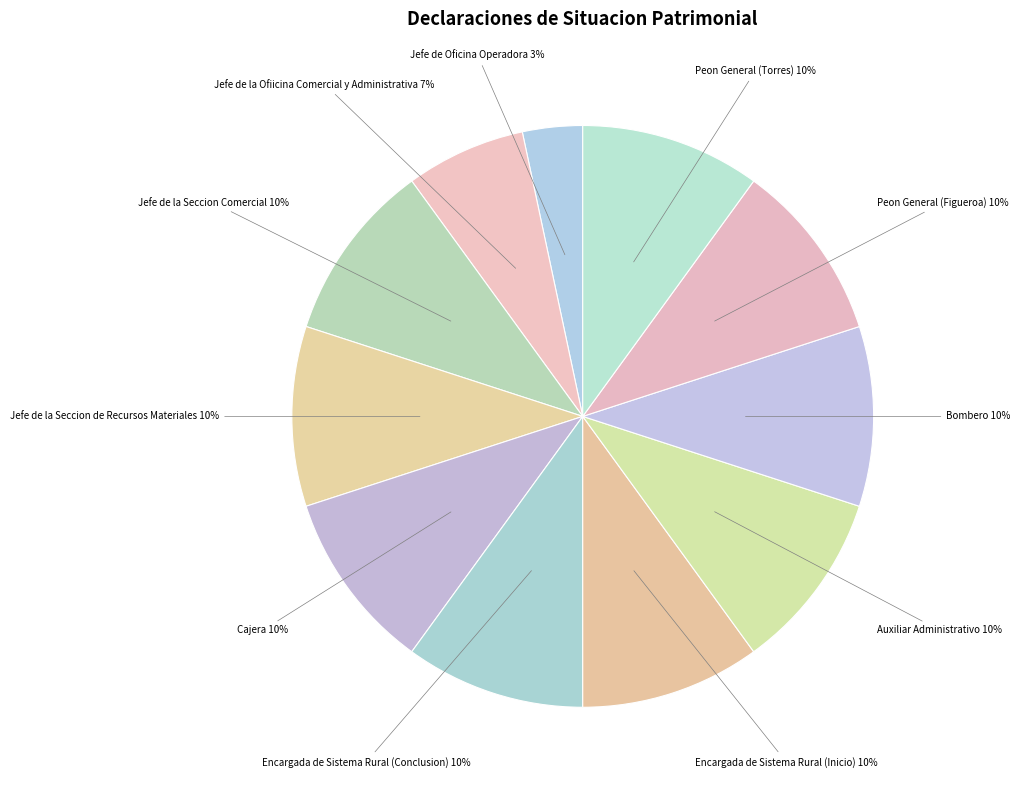

How many segments does this pie chart have?

11